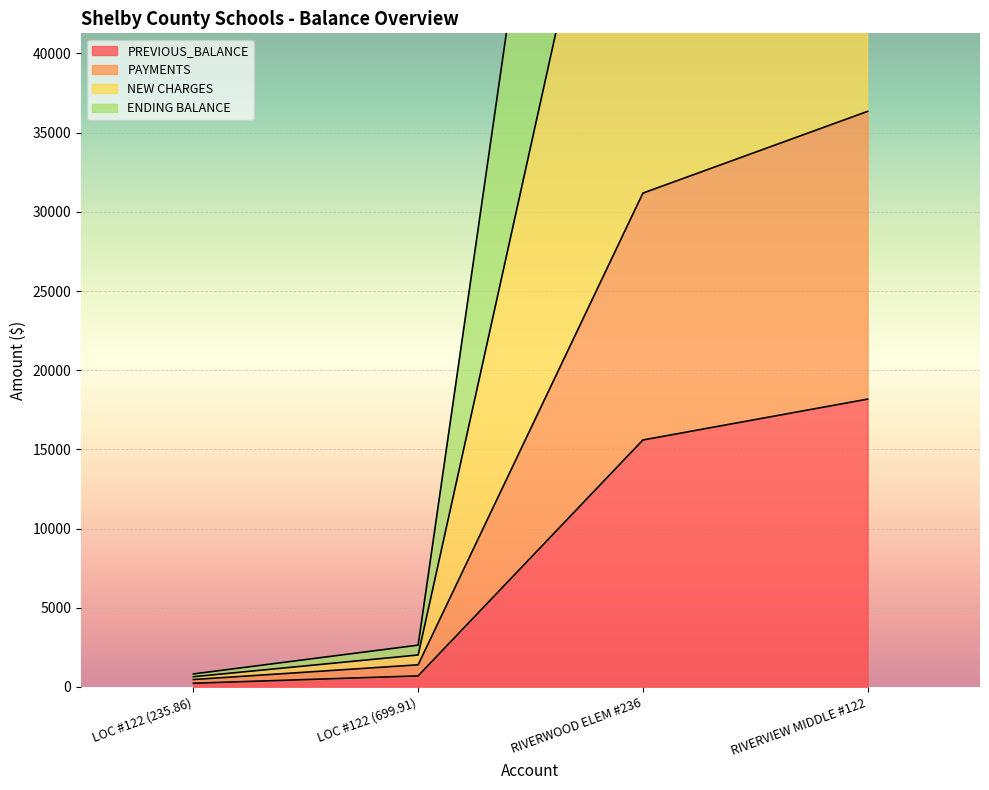

What is the difference between the second highest and minimum values in the NEW CHARGES series?

100270.0